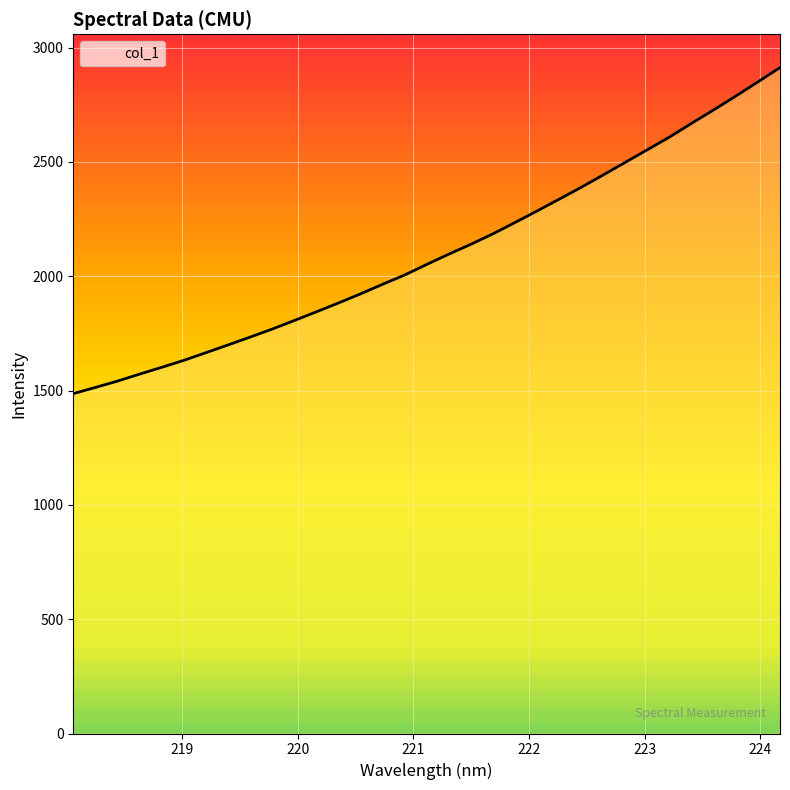

What is the maximum value shown in the chart?

2912.7